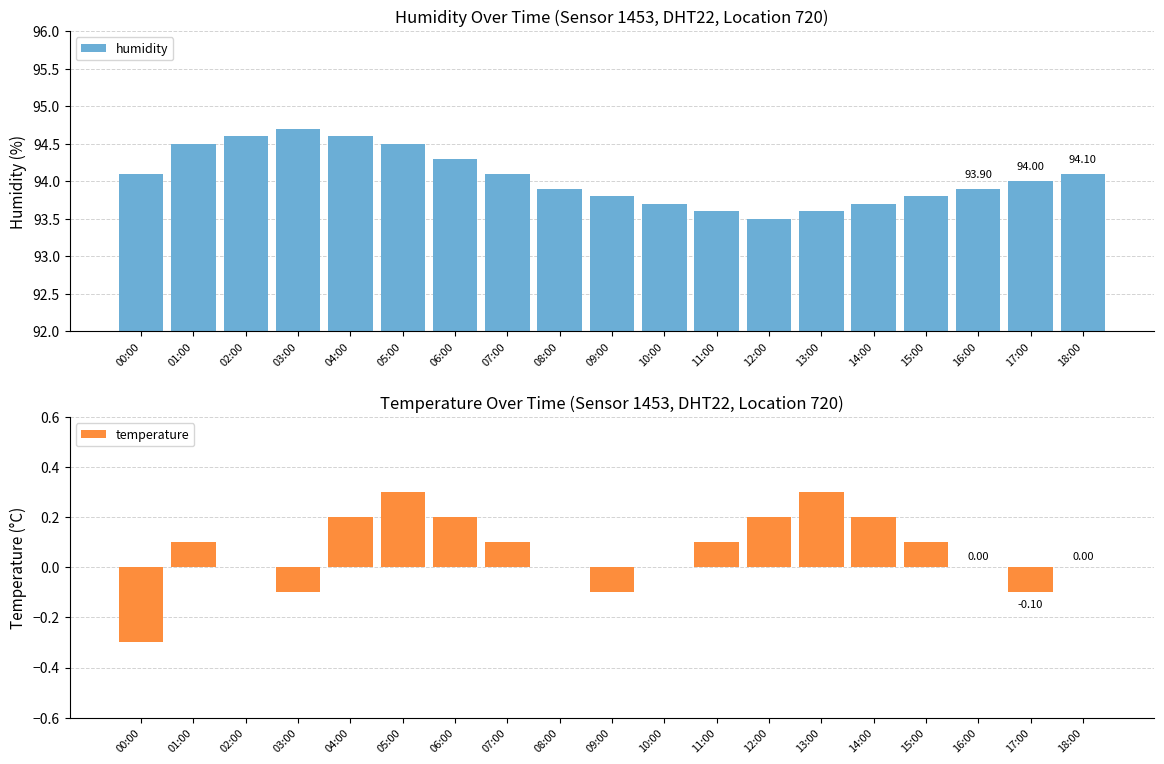

The value of temperature at 03:00 is -0.1. True or false?

True